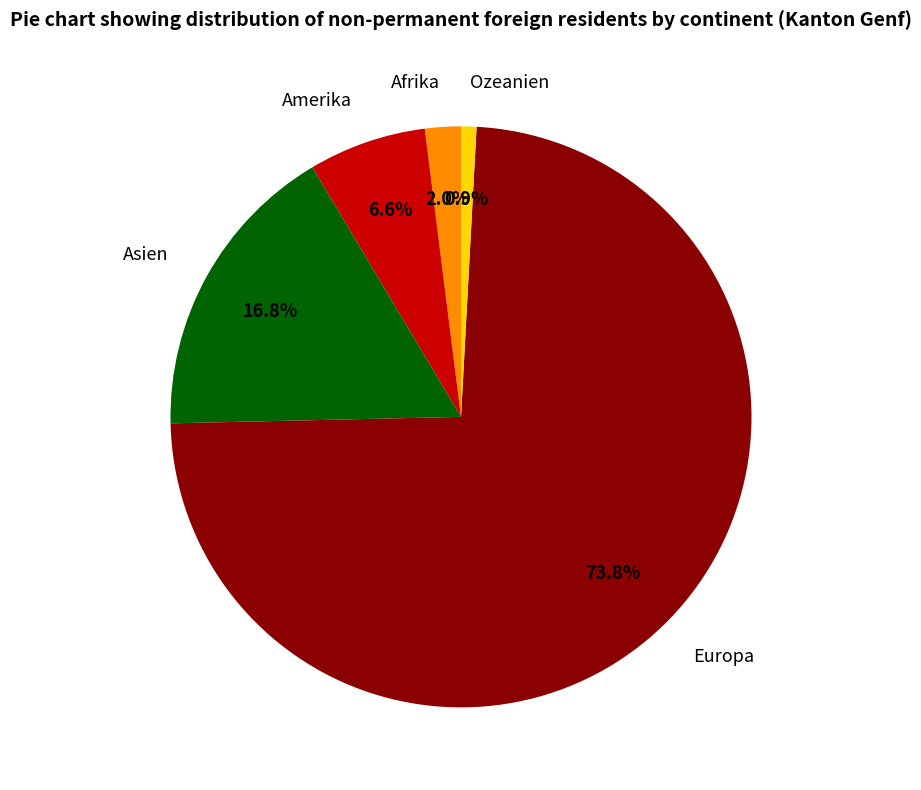

Approximately how many times larger is the value at Amerika compared to Afrika?

3.3